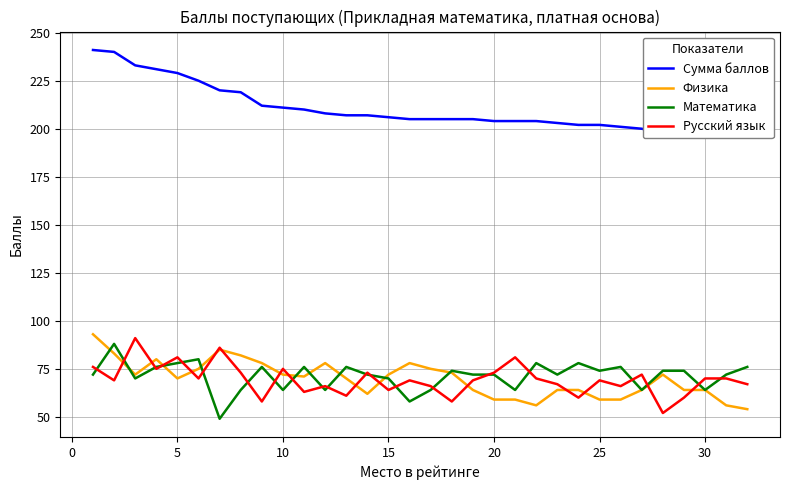

Rank the series by their maximum value, from highest to lowest.

Сумма баллов, Физика, Русский язык, Математика